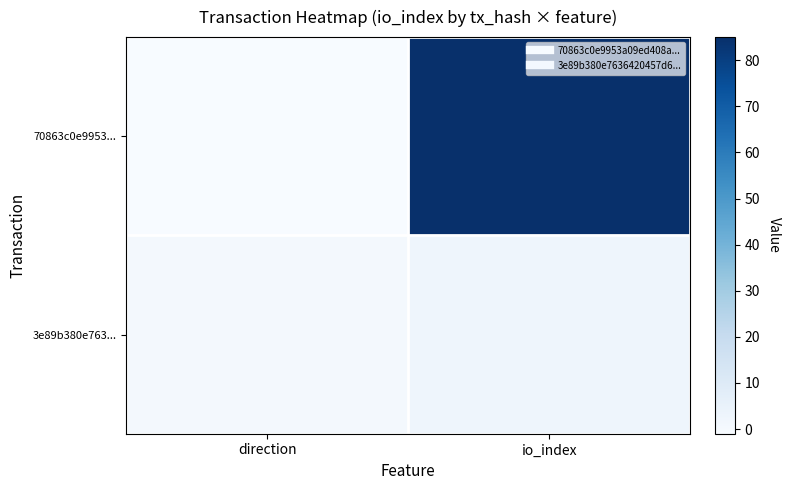

Reading left to right, transcribe all the data shown in this chart.

70863c0e9953...: direction=-1	io_index=85
3e89b380e763...: direction=1	io_index=3